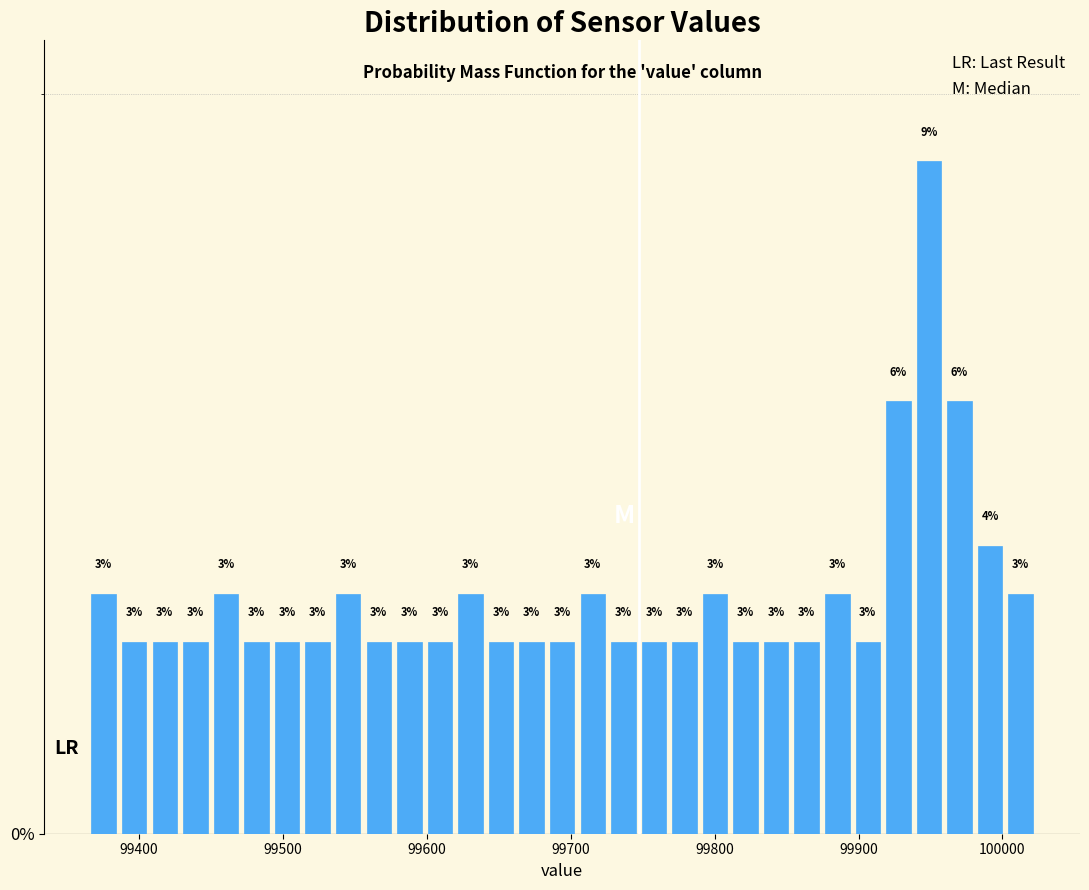

Around what value on the x-axis is the tallest bar? Give the approximate position of its centre, as read against the axis.

99950